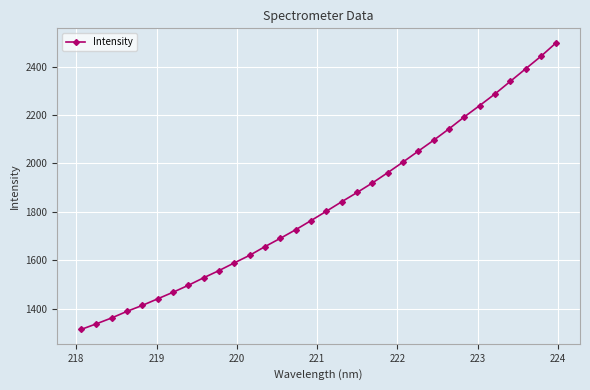

What is the average value?

1826.4